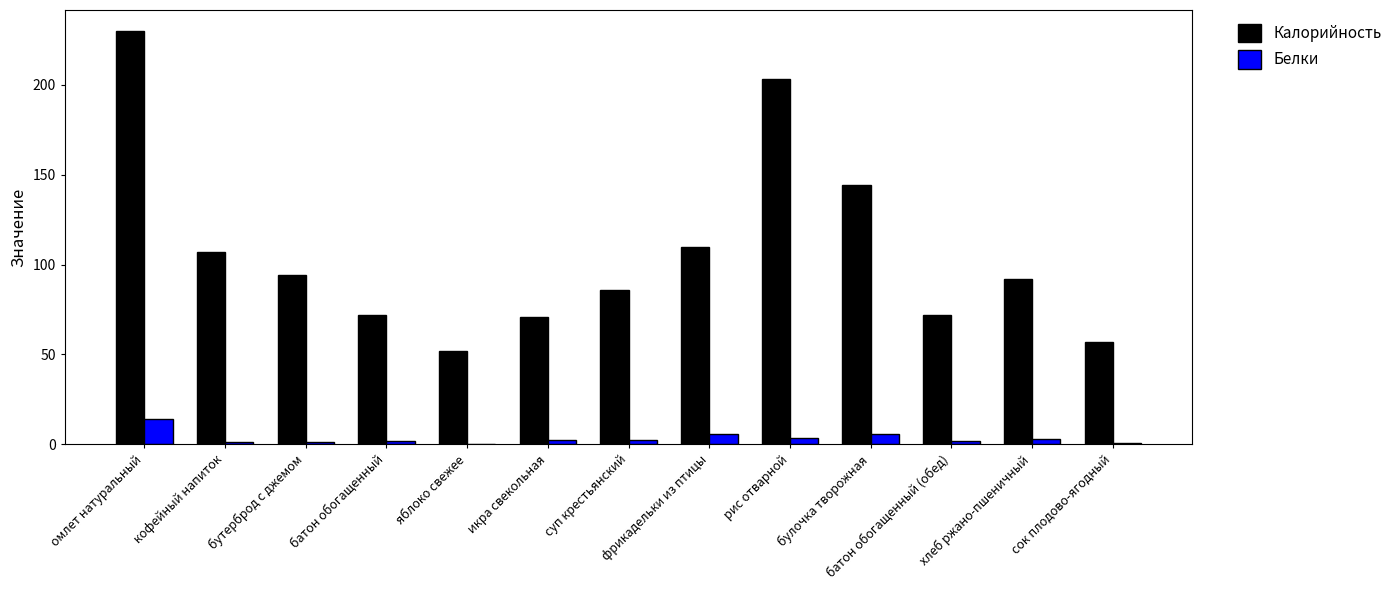

What is the sum of all Калорийность values?

1390.0